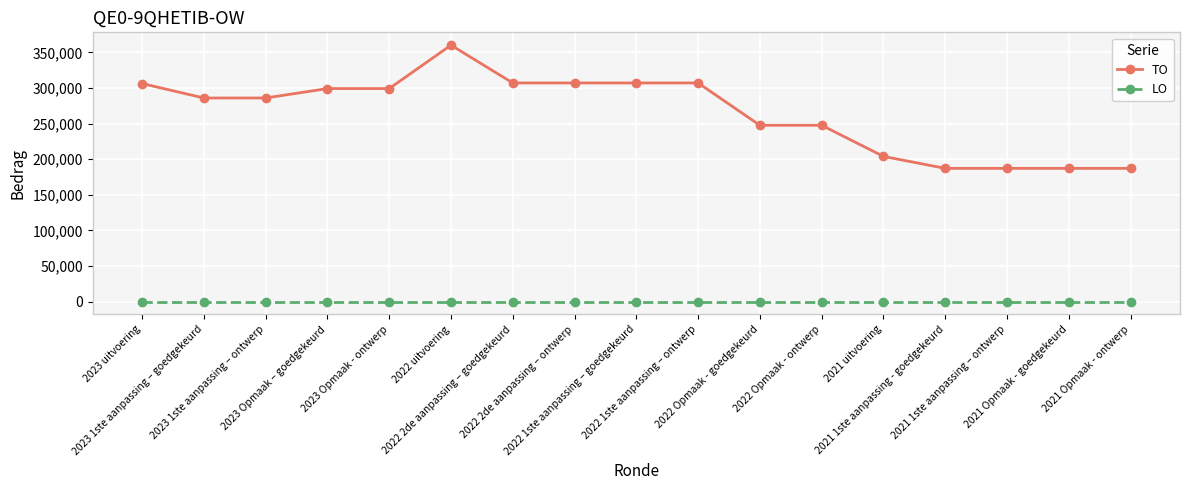

At which category is the sum across all series the highest?

2022 uitvoering